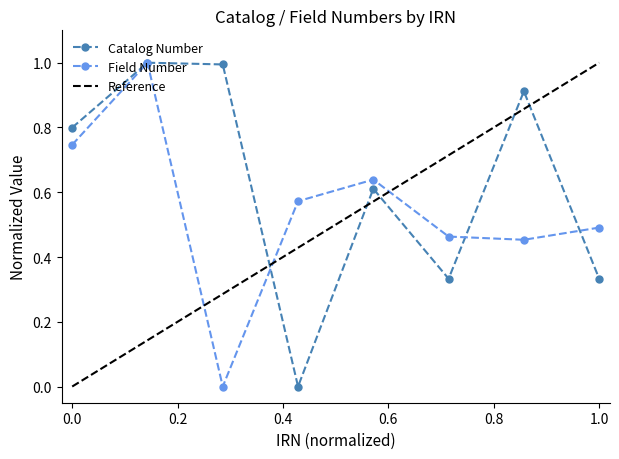

How many interior local valleys does the Catalog Number series have?

2